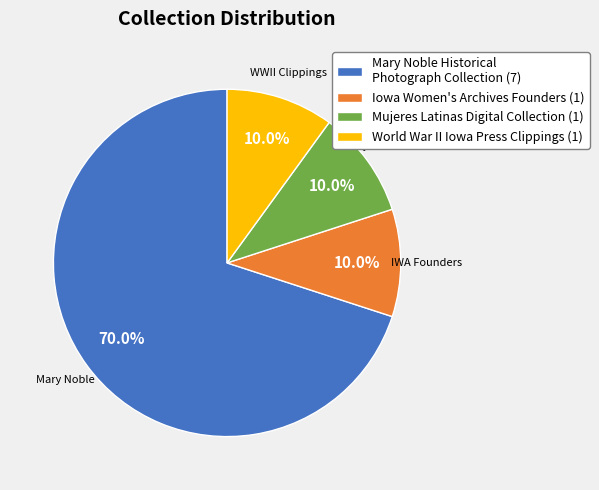

What is the total percentage of Mujeres Latinas Digital Collection (1) and World War II Iowa Press Clippings (1)?

20.0%